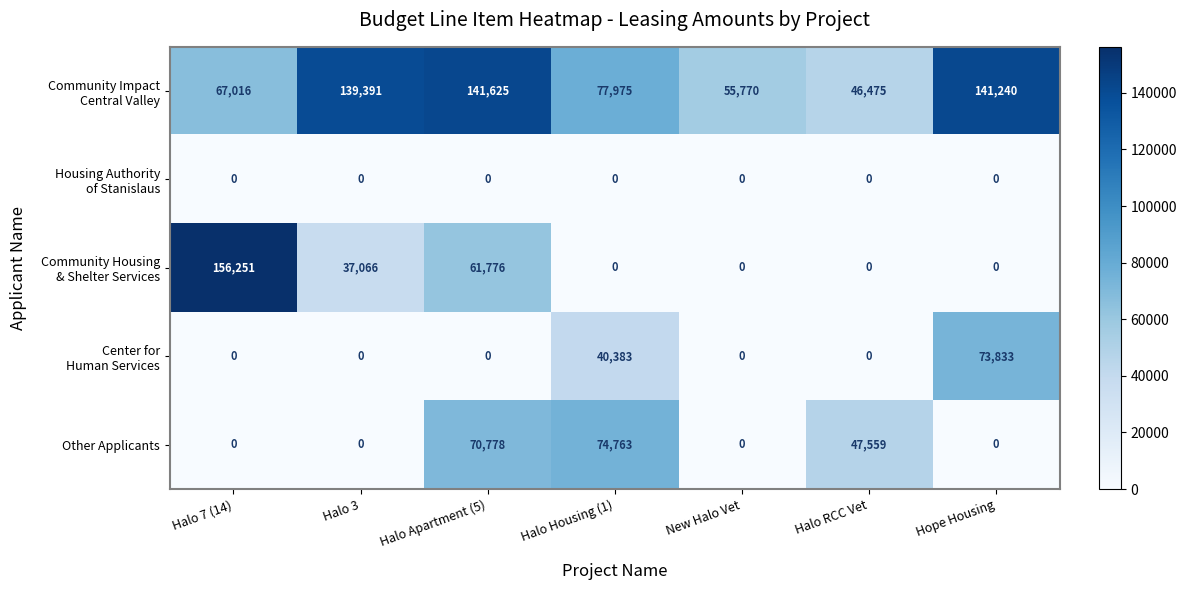

True or false: Other Applicants has a value of 34672 at Halo Apartment (5).

False